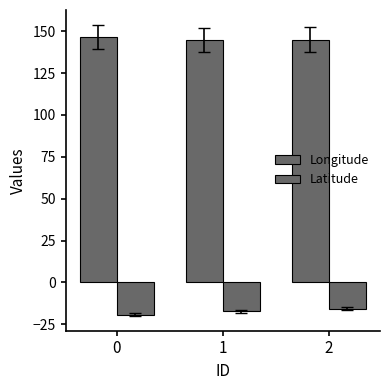

Count the number of categories in the chart.

3